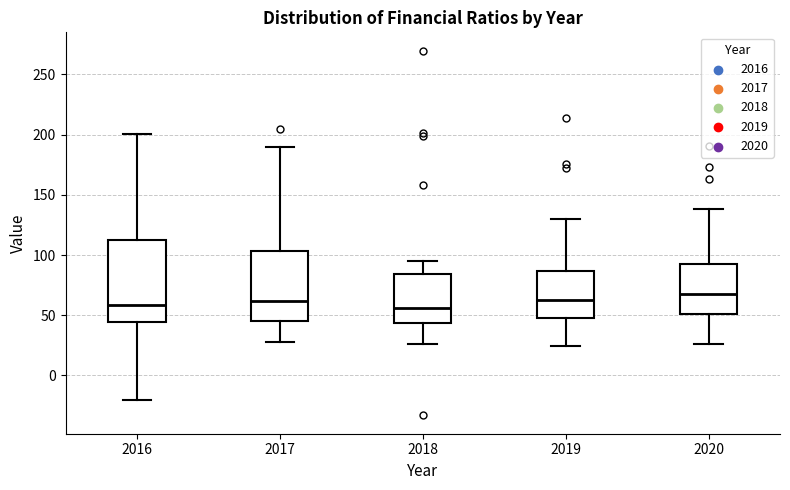

Reading left to right, transcribe this box plot: for each box, give where its median line is, the range the box spans, and where its two whiskers end, as read against the y-axis. The values are not printed on the chart, so give them approximately, as read against the axis.

2016: median 60, box 45 to 110, whiskers -20 to 200
2017: median 60, box 45 to 105, whiskers 30 to 190
2018: median 55, box 45 to 85, whiskers 25 to 95
2019: median 65, box 50 to 85, whiskers 25 to 130
2020: median 65, box 50 to 95, whiskers 25 to 140